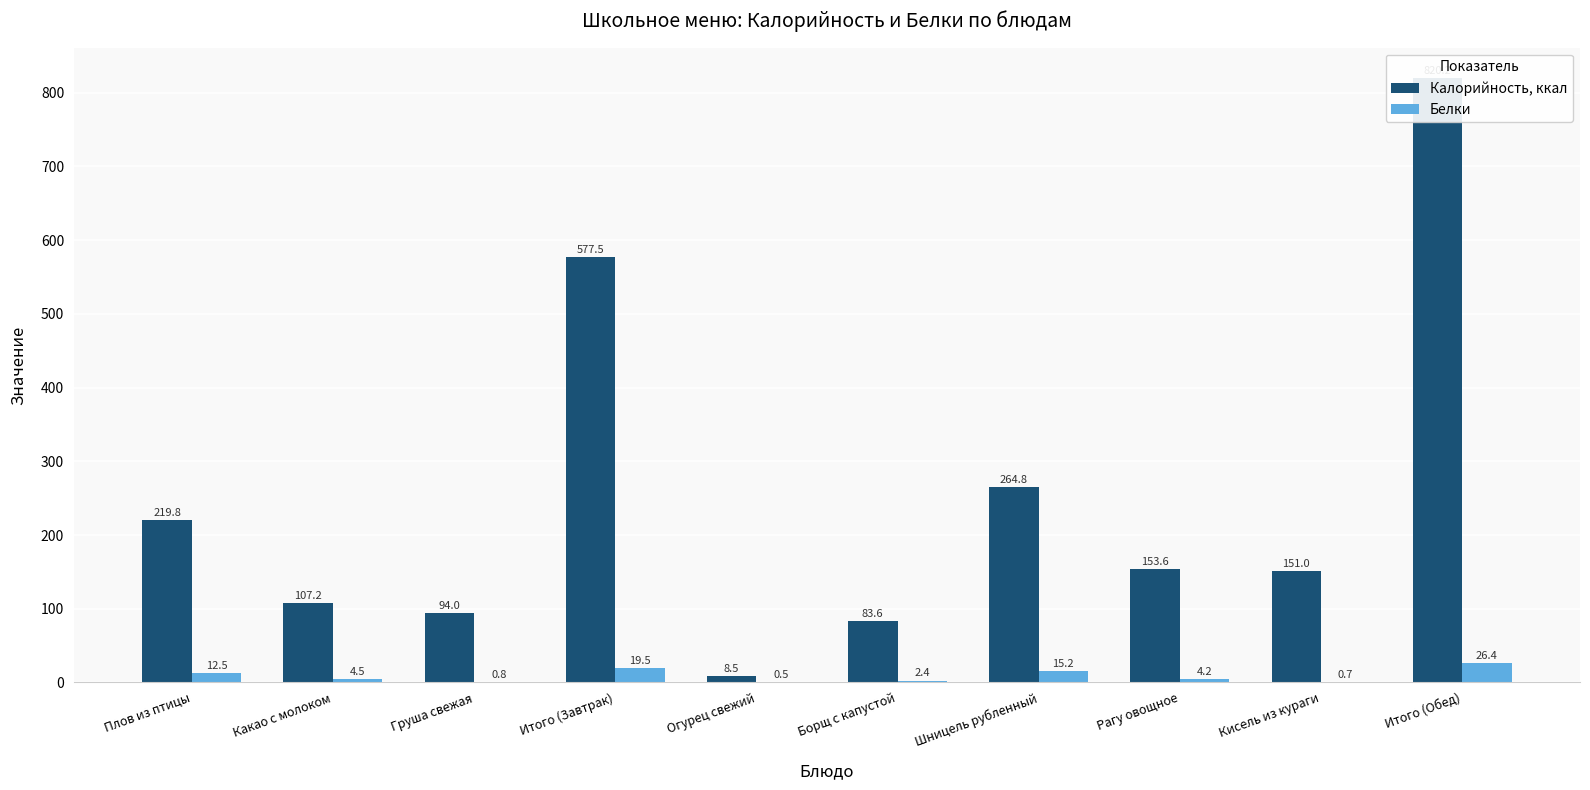

At which label does Калорийность, ккал first exceed 153?

Плов из птицы